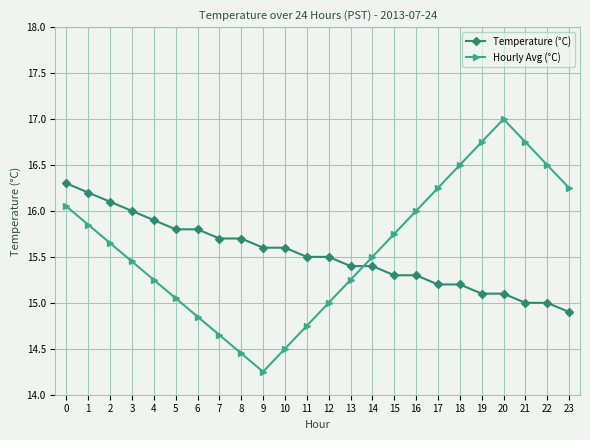

Which series has the widest spread of values?

Hourly Avg (°C)